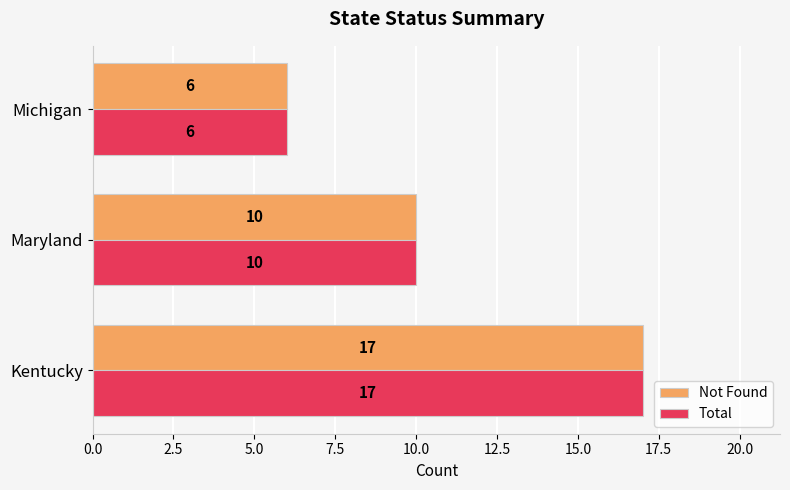

What is the total value across all series at Kentucky?

34